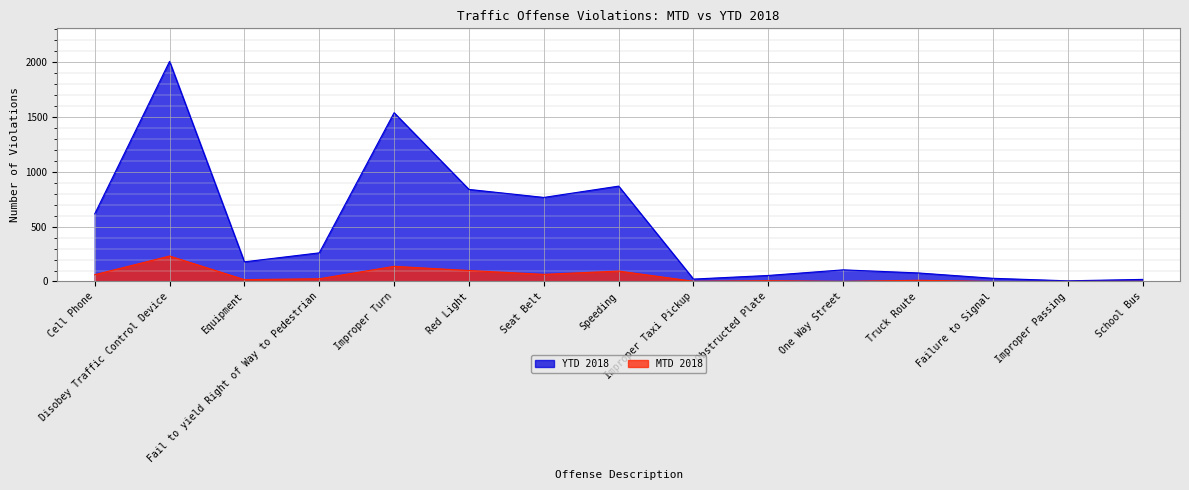

At which label is YTD 2018 closest to 1006?

Speeding